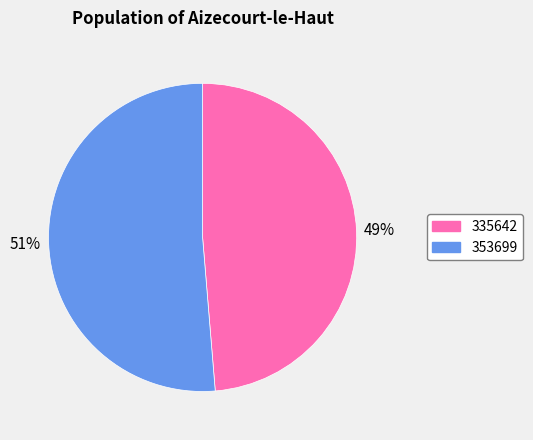

What percentage is the 335642 slice, to the nearest percent?

49%